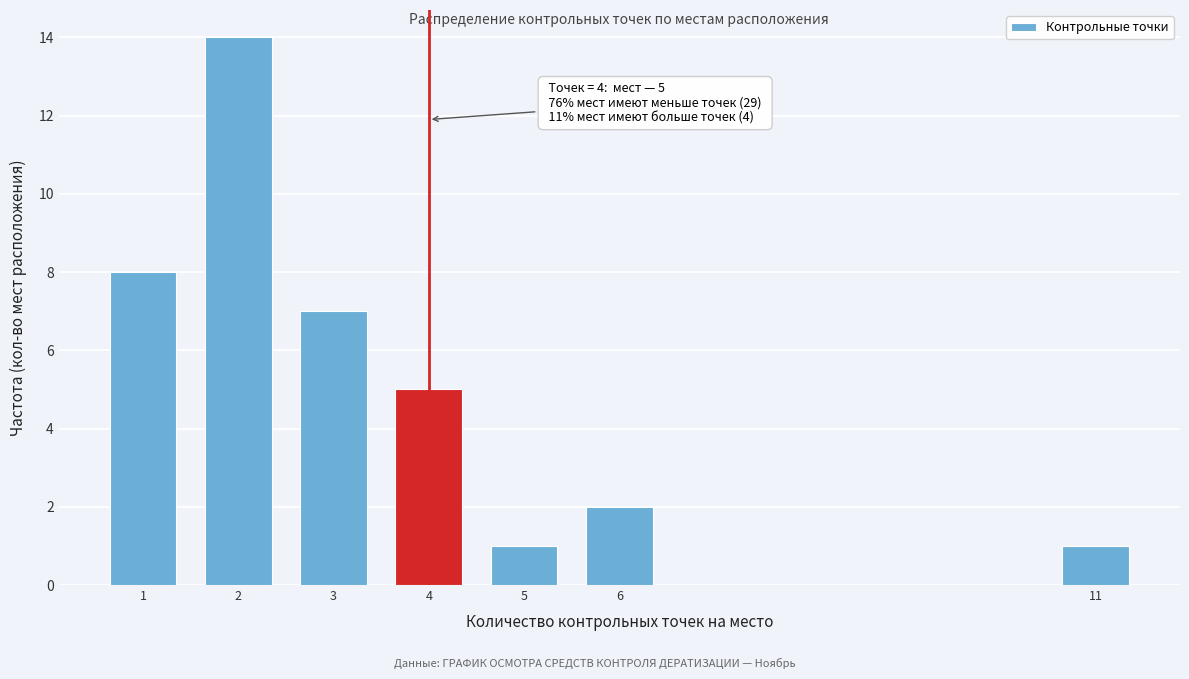

Reading right to left, what are all the values shown in this chart?

1	2	1	5	7	14	8